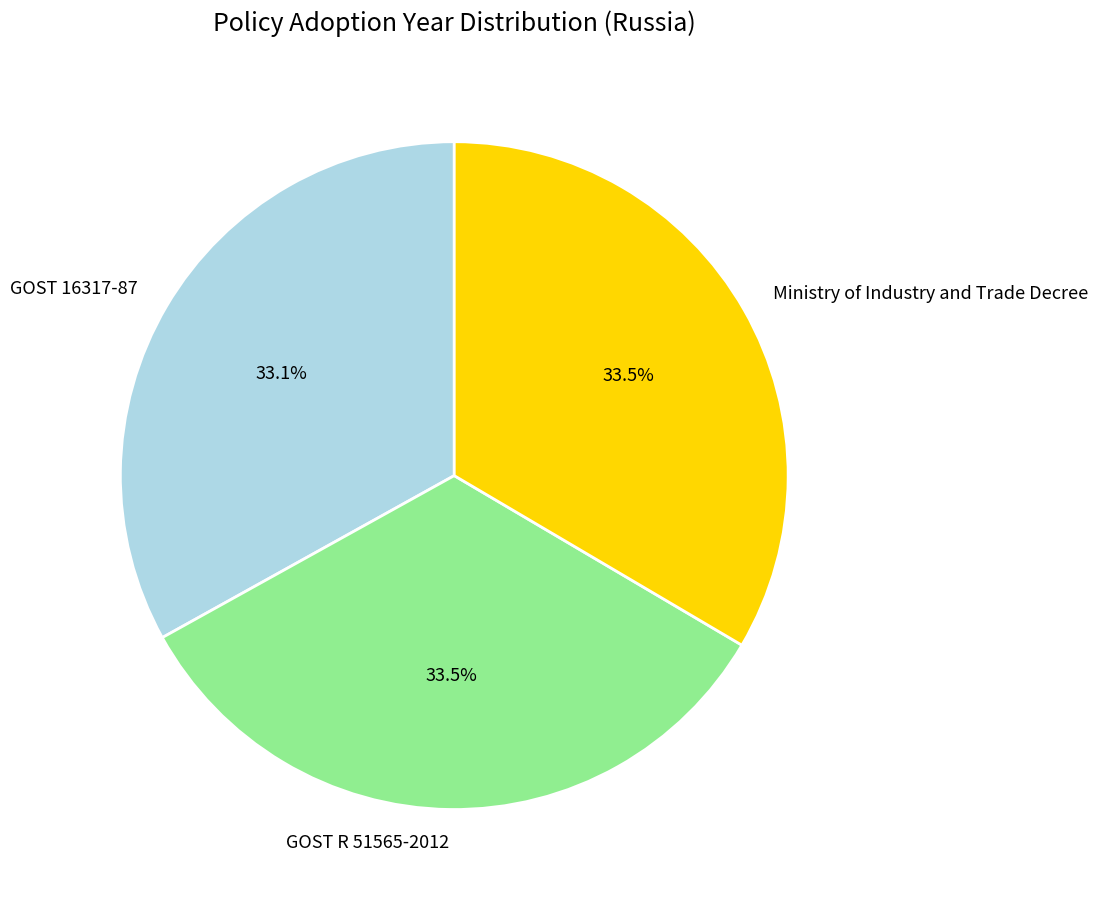

Does any single category account for the majority?

No